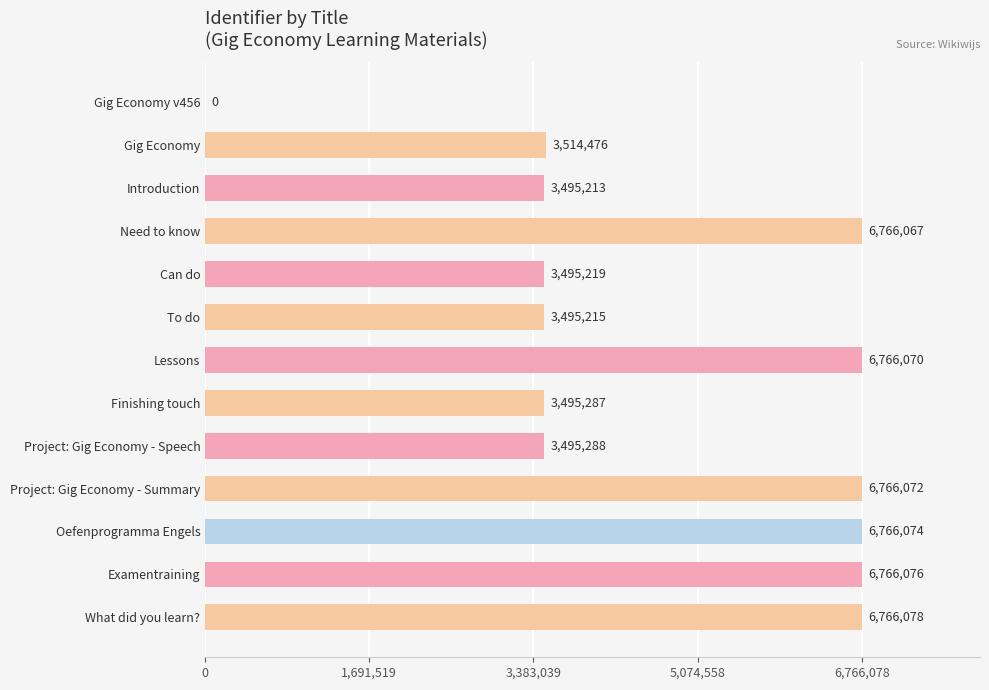

What is the sum of all values?

61587135